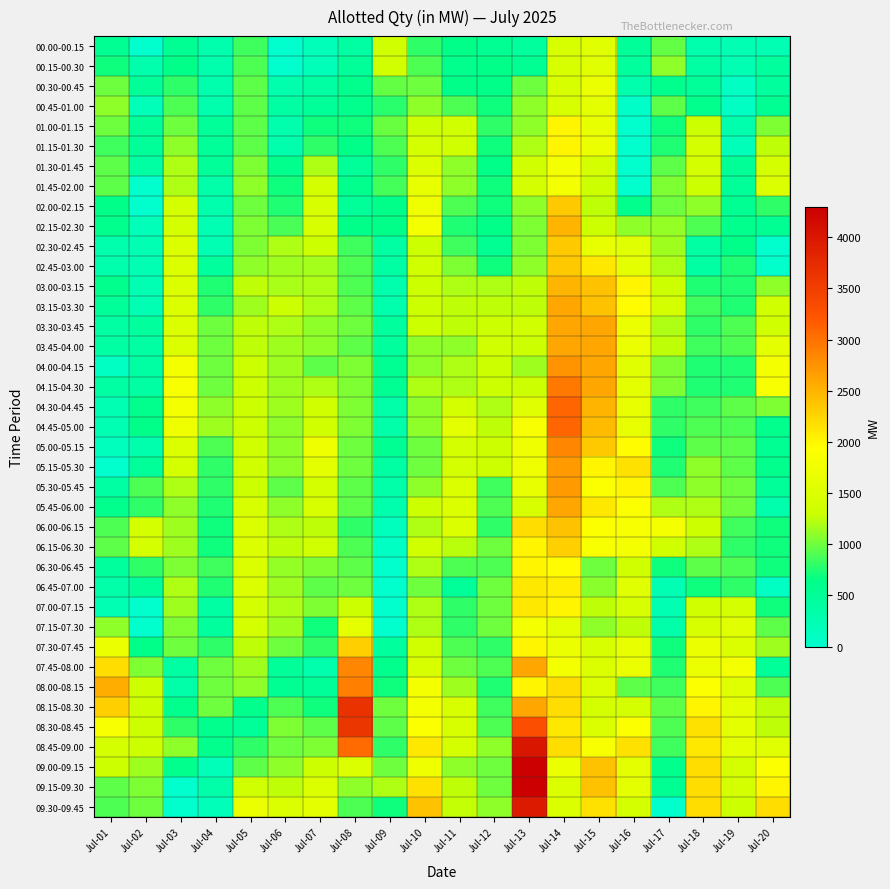

At which category does the chart reach its minimum across all series?

Jul-02